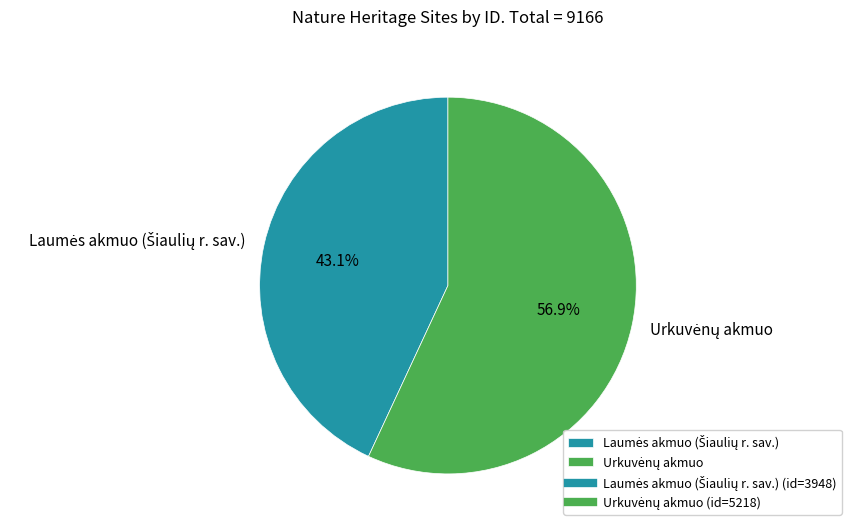

Is there any slice that represents more than half of the pie?

Yes